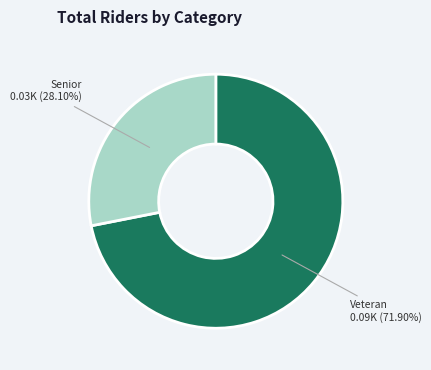

Is there a majority slice in this chart?

Yes